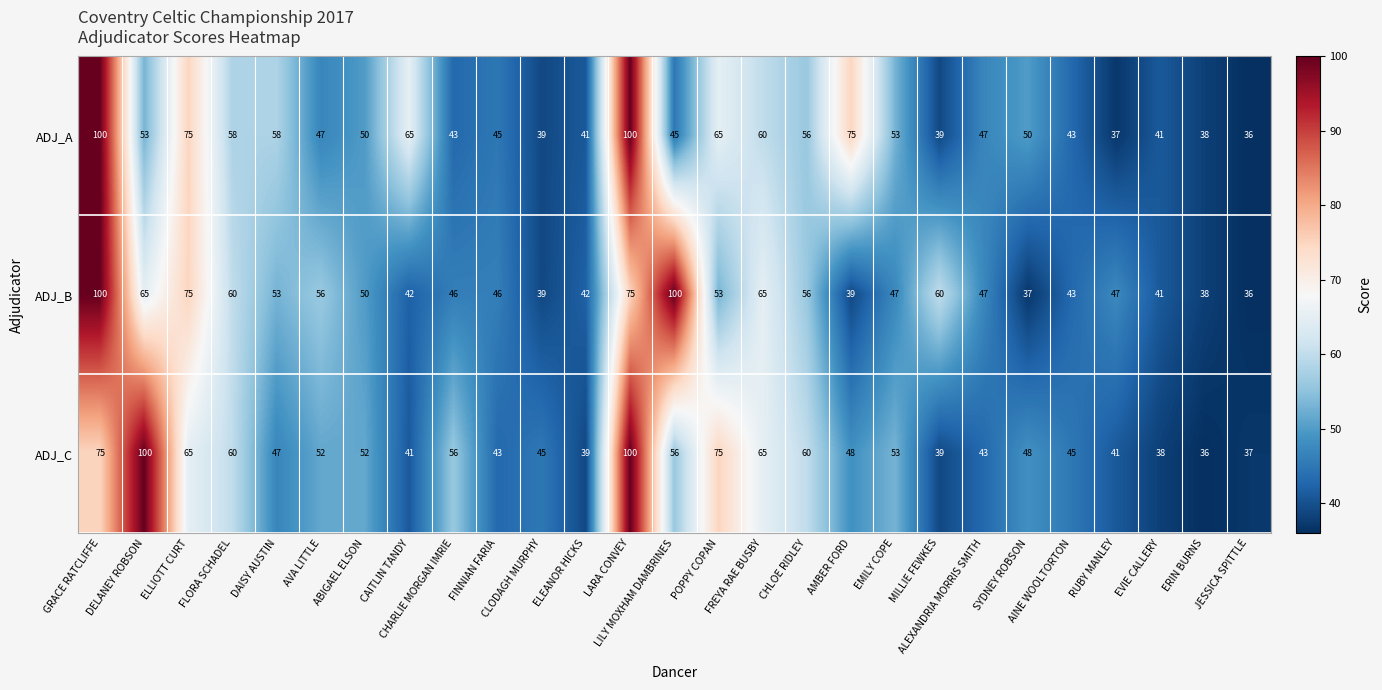

Read the ADJ_B value at SYDNEY ROBSON, to the nearest 5.

35